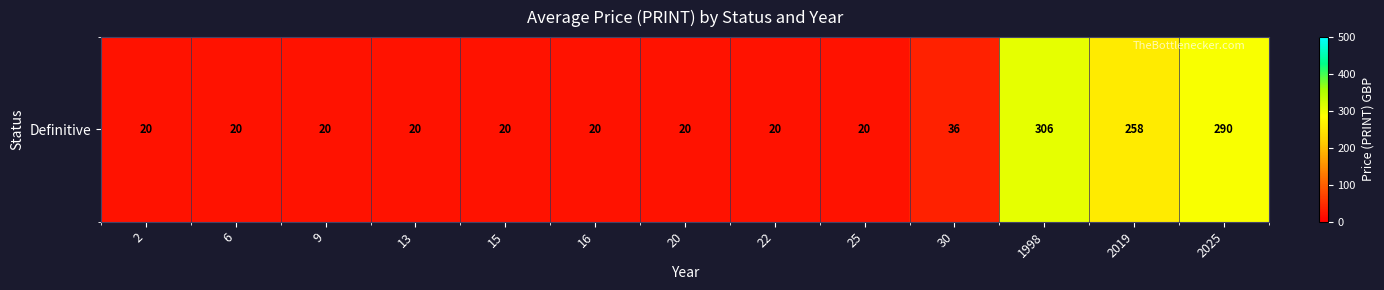

What is the difference between the maximum and minimum values?

286